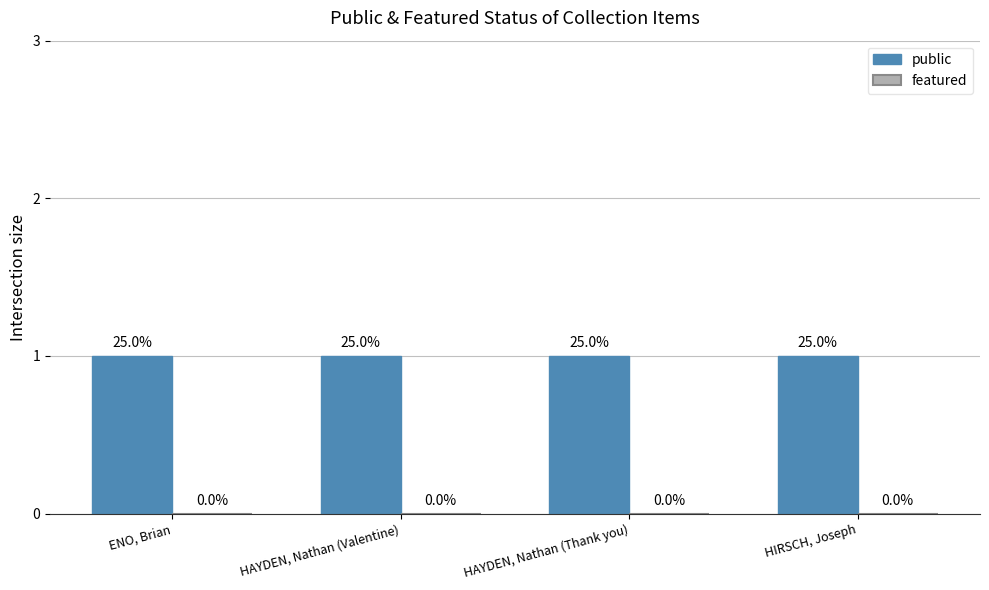

How many bars are there in each group?

2